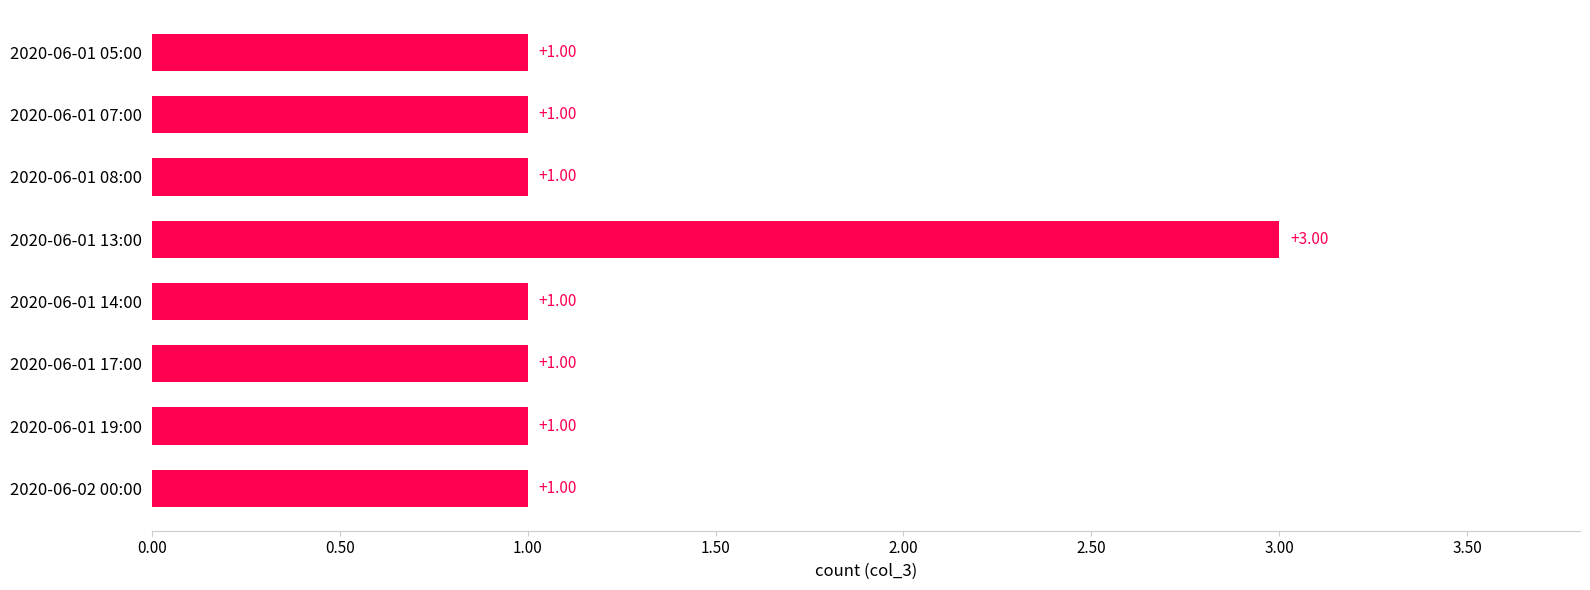

What is the difference between the maximum and minimum values?

2